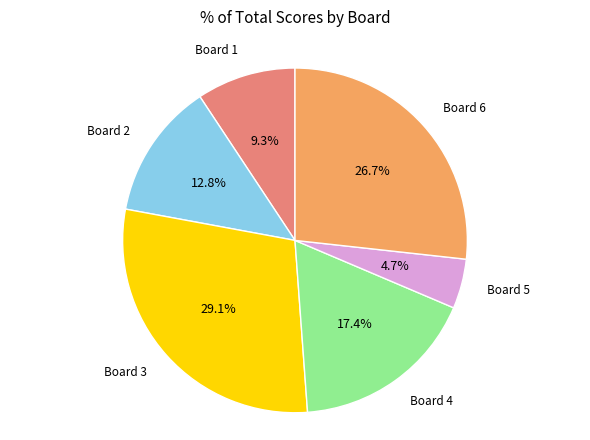

Is there a majority slice in this chart?

No